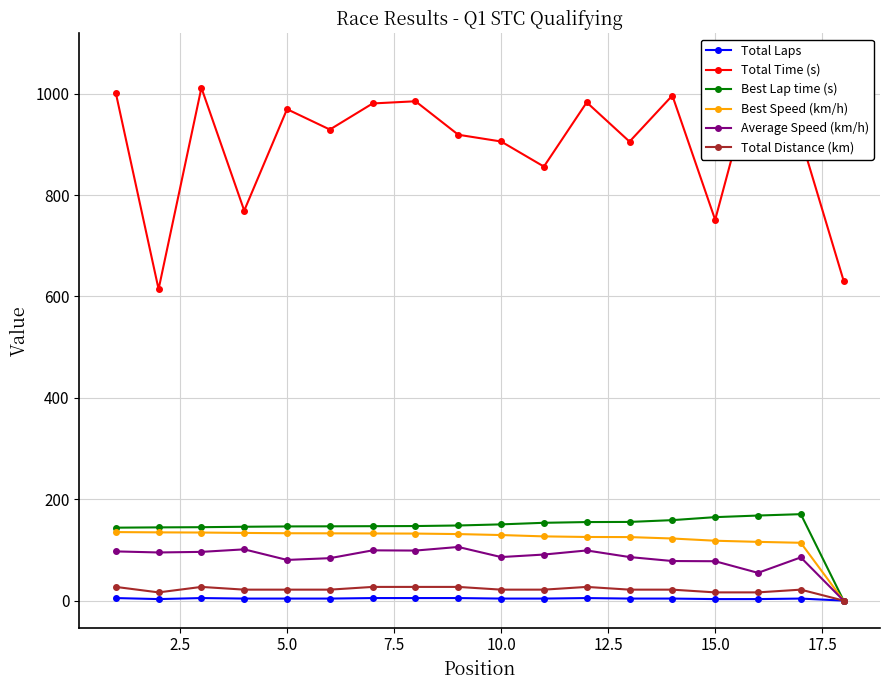

Reading left to right, transcribe all the data shown in this chart.

Total Laps: 5.0	3.0	5.0	4.0	4.0	4.0	5.0	5.0	5.0	4.0	4.0	5.0	4.0	4.0	3.0	3.0	4.0	0.0
Total Time (s): 1001.8	614.4	1011.7	769.4	969.5	929.3	980.8	985.1	919.1	905.8	856.3	983.0	905.5	996.5	751.3	1065.7	912.5	631.2
Best Lap time (s): 143.9	144.5	144.8	145.7	146.4	146.5	146.8	147.1	148.2	150.4	153.5	155.0	155.2	158.8	164.7	167.8	170.5	0.0
Best Speed (km/h): 135.2	134.6	134.3	133.5	132.9	132.7	132.5	132.2	131.2	129.3	126.7	125.5	125.3	122.5	118.1	115.9	114.1	0.0
Average Speed (km/h): 97.1	95.0	96.1	101.1	80.2	83.7	99.2	98.7	105.8	85.9	90.9	98.9	85.9	78.1	77.7	54.8	85.3	0.0
Total Distance (km): 27.0	16.2	27.0	21.6	21.6	21.6	27.0	27.0	27.0	21.6	21.6	27.0	21.6	21.6	16.2	16.2	21.6	0.0